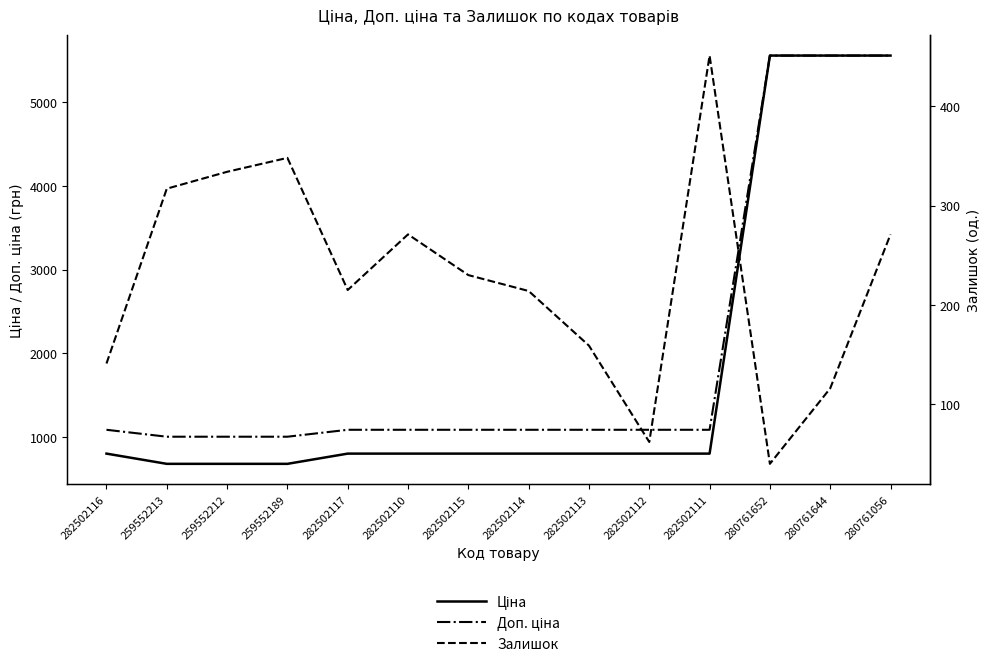

At which category is the sum across all series the highest?

280761056